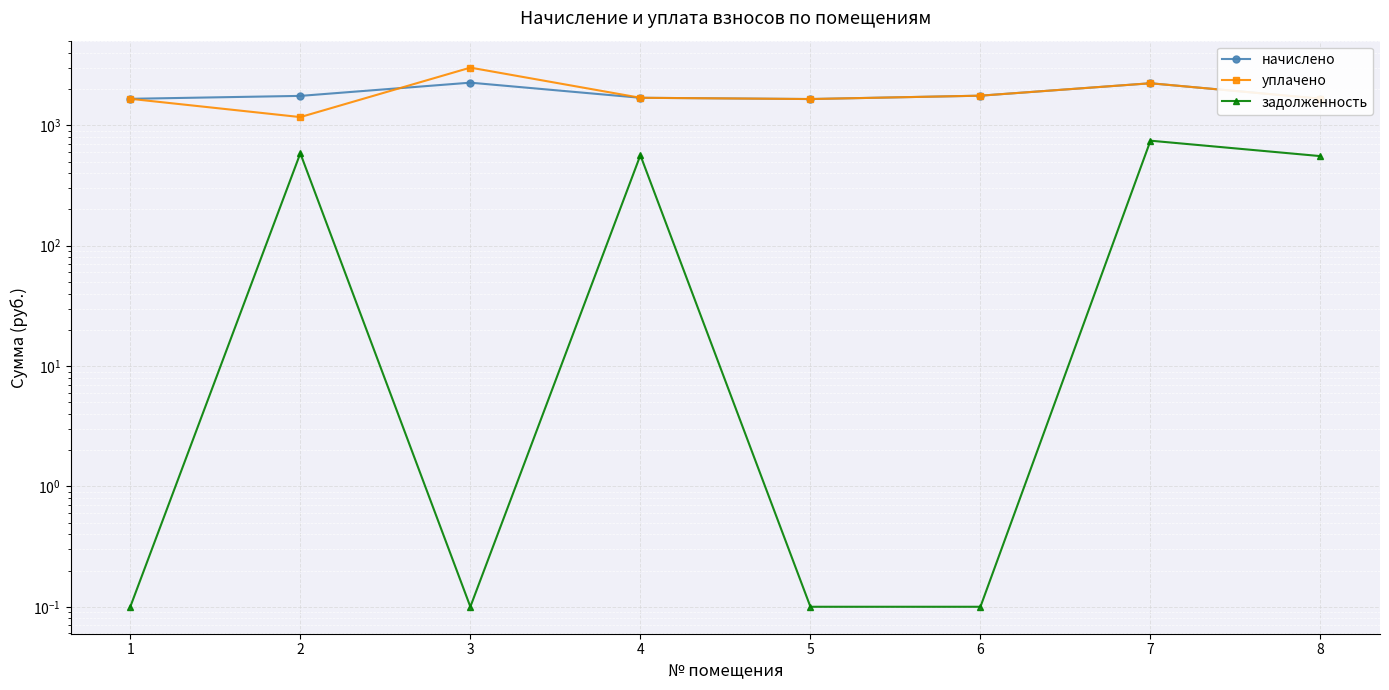

At which category is the sum across all series the highest?

3